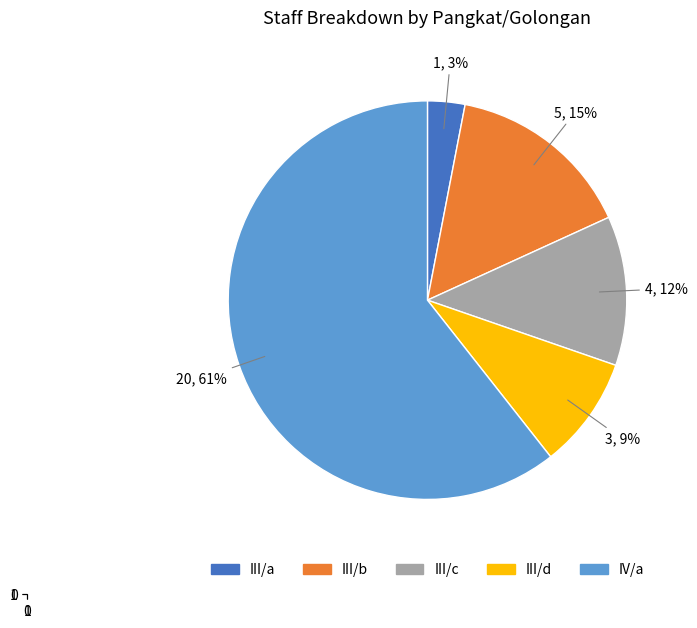

How many slices are in this pie chart?

5